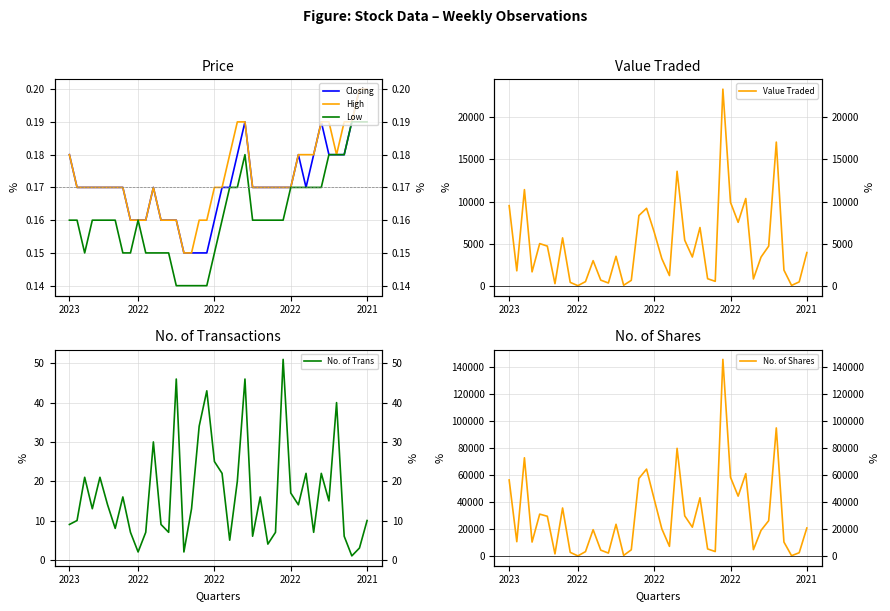

Where is Value Traded nearest to the value 11672?

2022